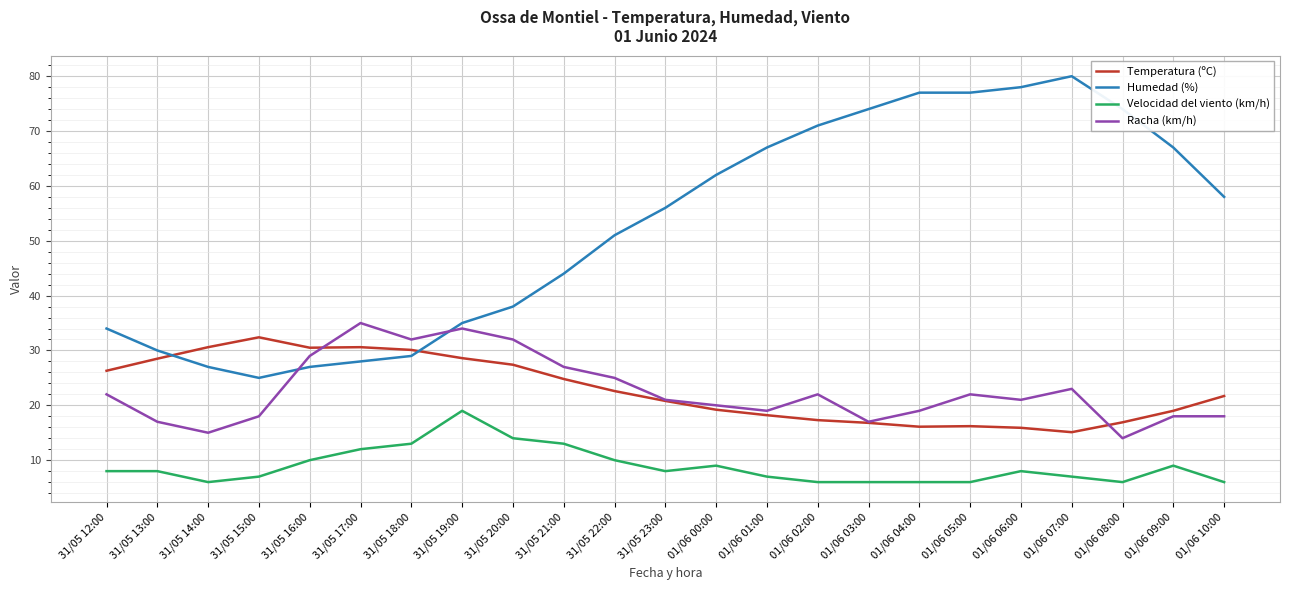

What position from the left is 31/05 18:00?

7